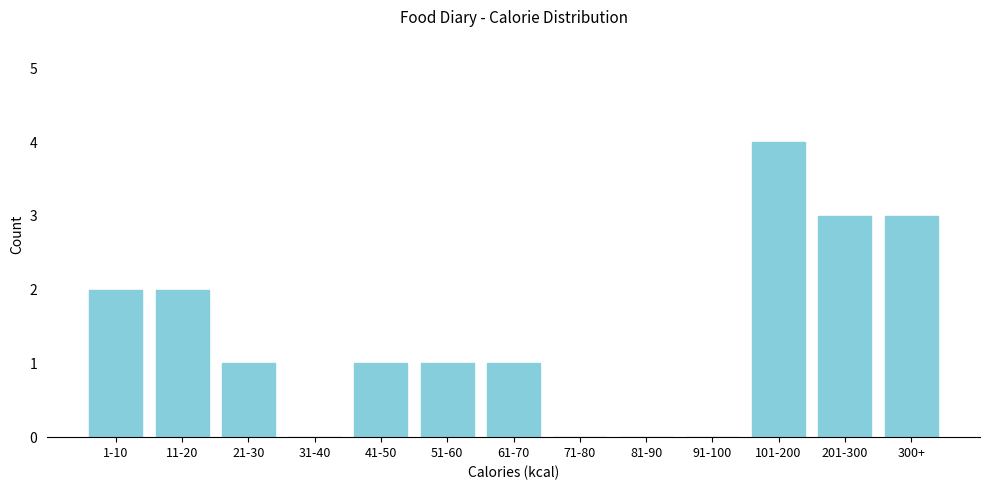

Reading right to left, list all the values displayed in this chart.

300+=3	201-300=3	101-200=4	91-100=0	81-90=0	71-80=0	61-70=1	51-60=1	41-50=1	31-40=0	21-30=1	11-20=2	1-10=2